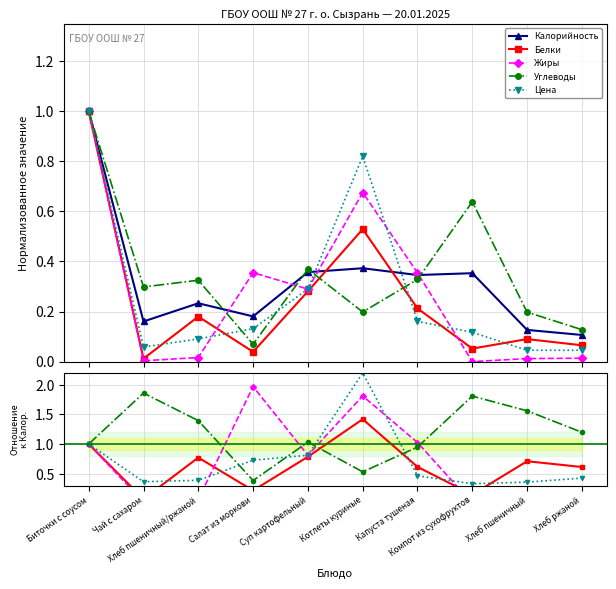

How many data points does each series have?

10